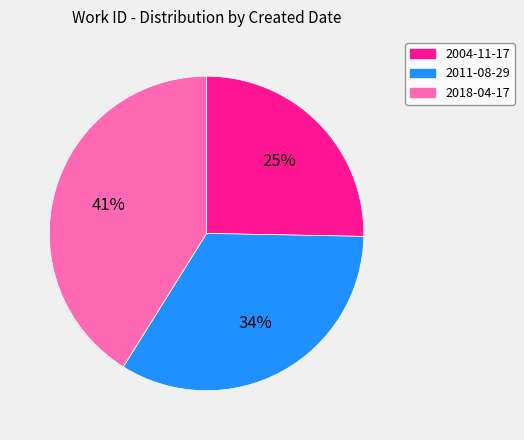

Which has a higher value, 2018-04-17 or 2004-11-17?

2018-04-17